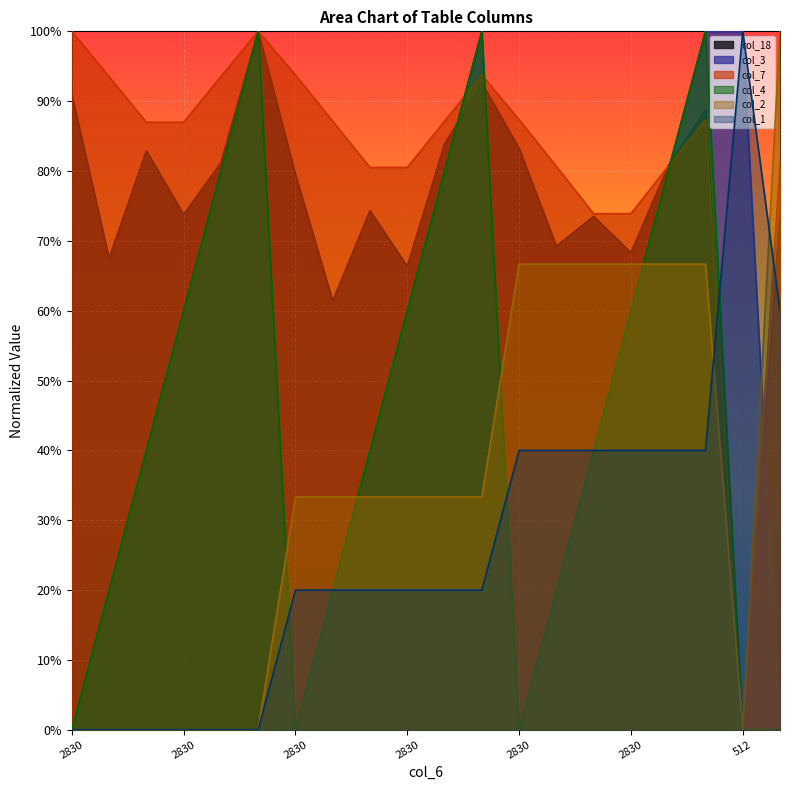

At 2830, list the series in order from smallest to largest.

col_4, col_2, col_1, col_3, col_18, col_7